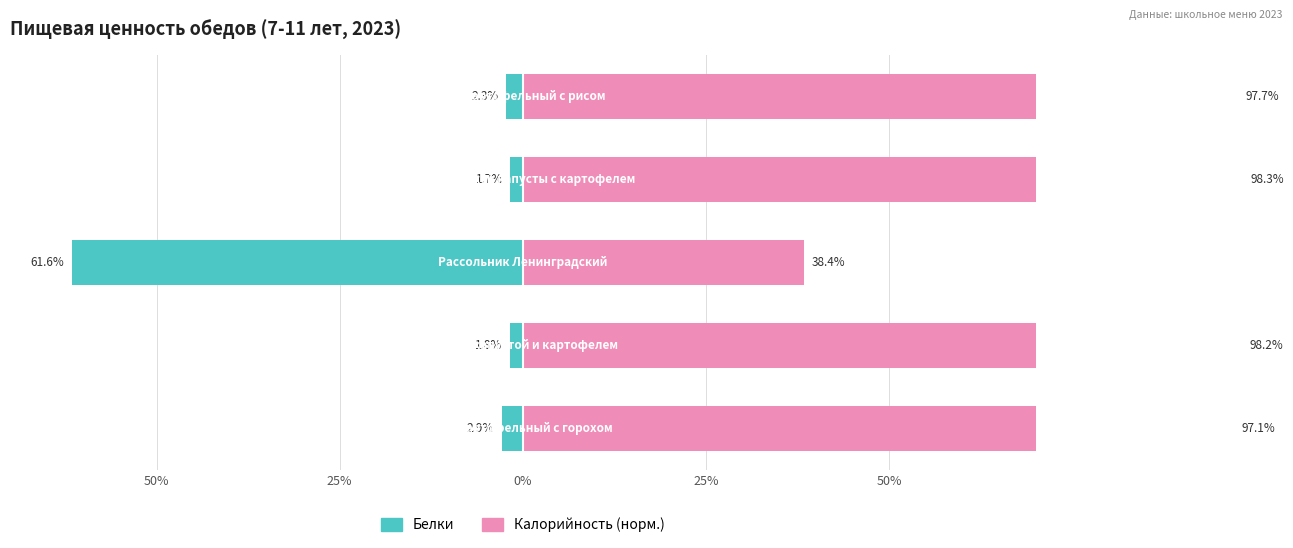

Which series has the largest range (max minus min)?

Белки